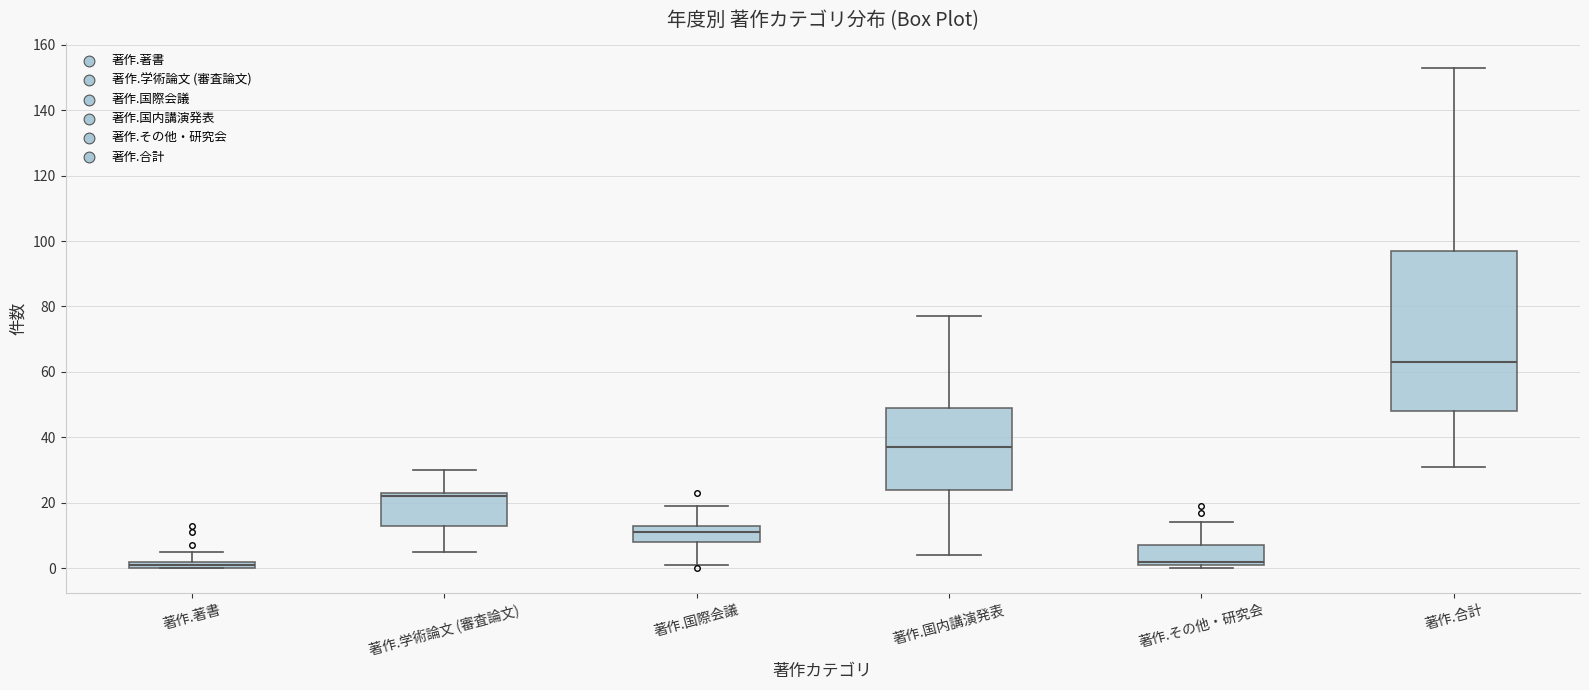

Which box is the tallest, from its lower edge to its upper edge?

著作.合計